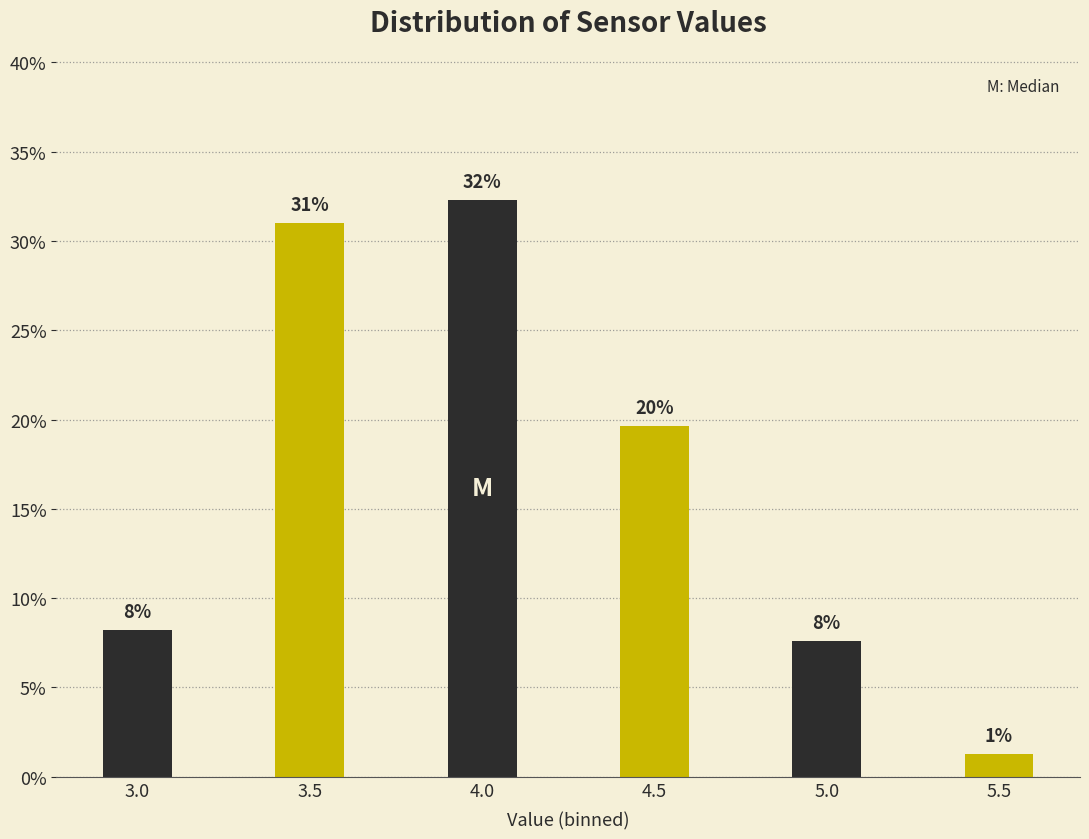

How many bars are there in total?

6